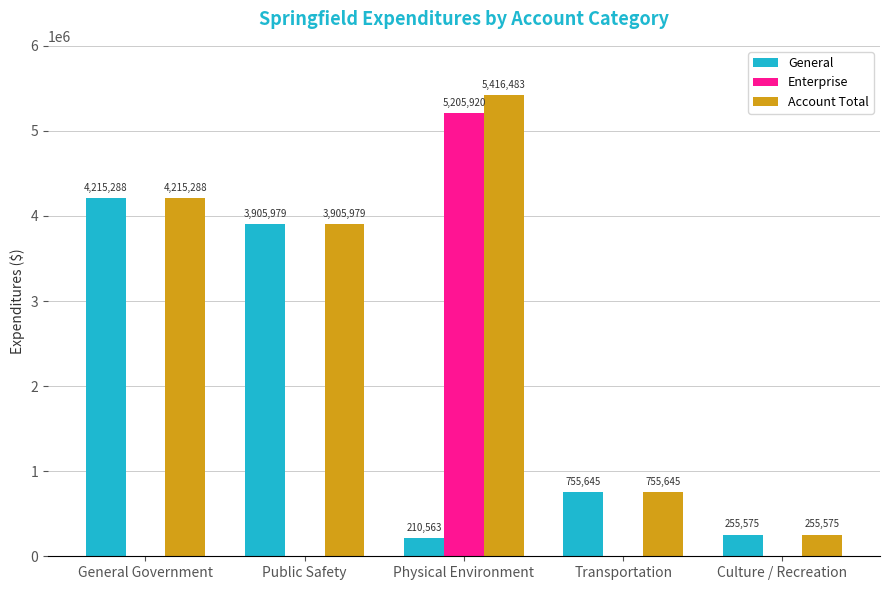

The value of Account Total at General Government is 4215288. True or false?

True